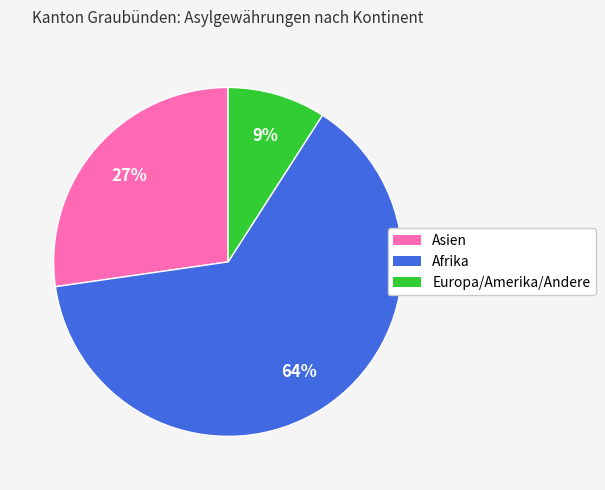

To the nearest percent, what portion does Europa/Amerika/Andere represent?

9%